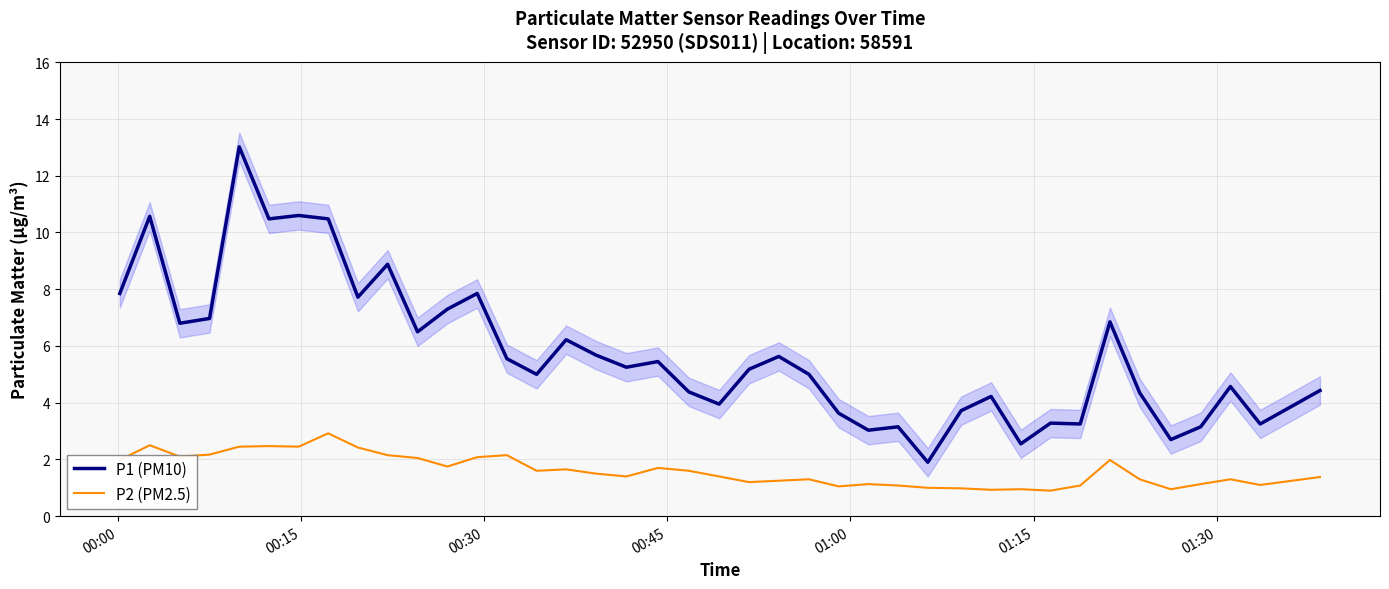

What is the minimum value for P2 (PM2.5)?

0.9